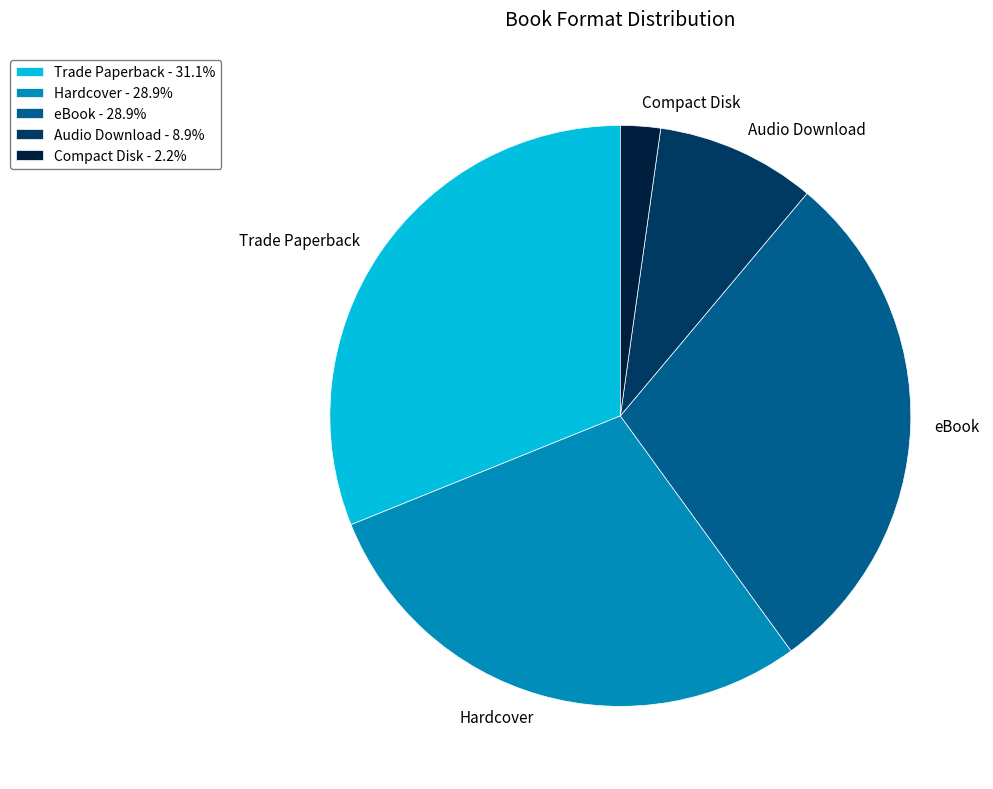

The eBook slice represents 29% of the pie. True or false?

True